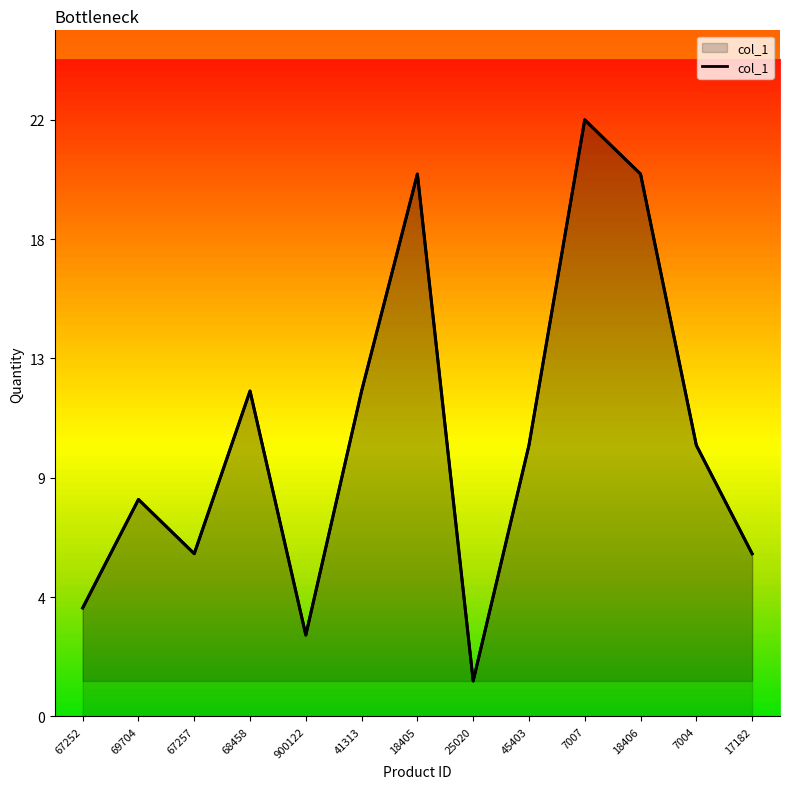

Where is the first local maximum?

69704